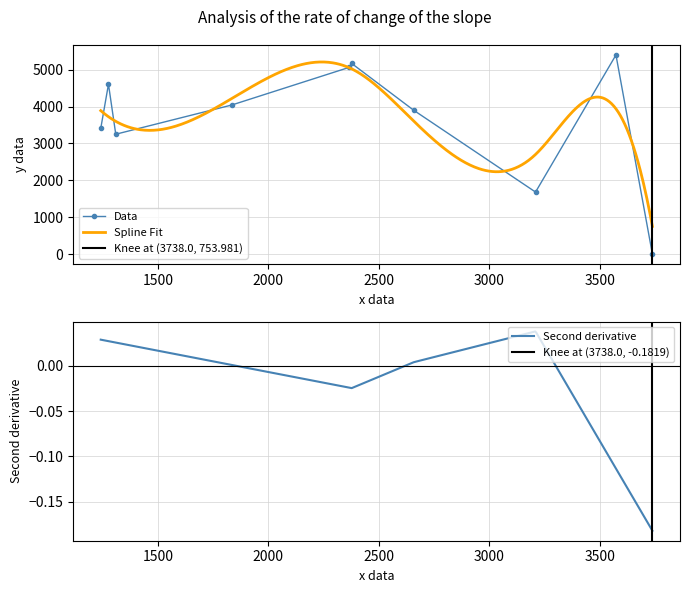

At which label does the data first exceed 4041?

1276